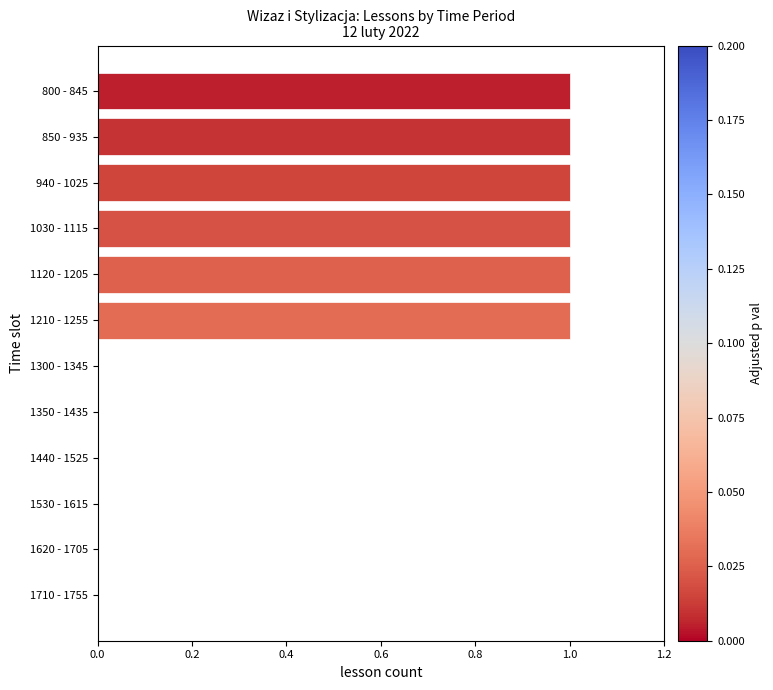

True or false: the data shows 2 at 1210 - 1255.

False